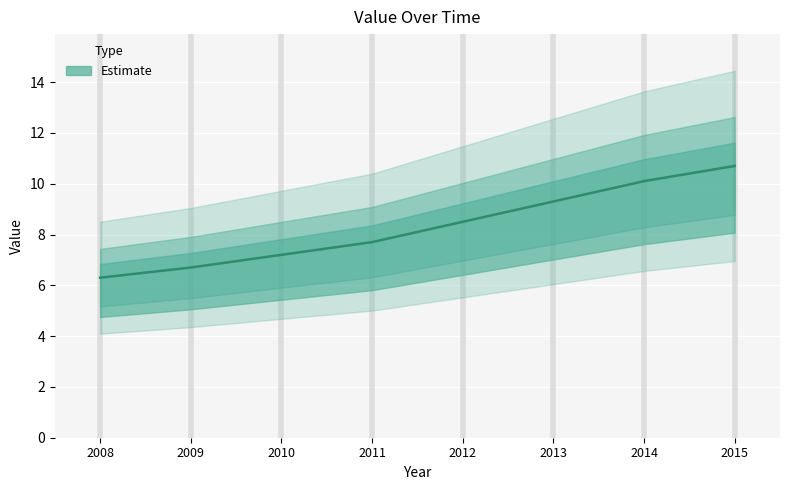

Reading left to right, extract all data points from this chart.

2008=6.3	2009=6.7	2010=7.2	2011=7.7	2012=8.5	2013=9.3	2014=10.1	2015=10.7